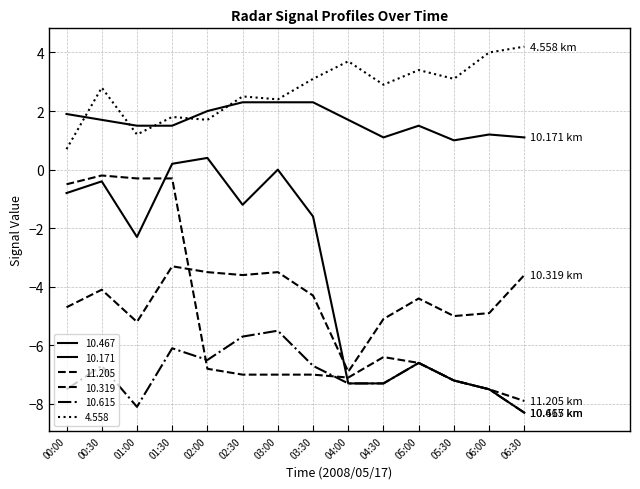

What is the difference between the maximum and minimum values in the 10.319 series?

3.6